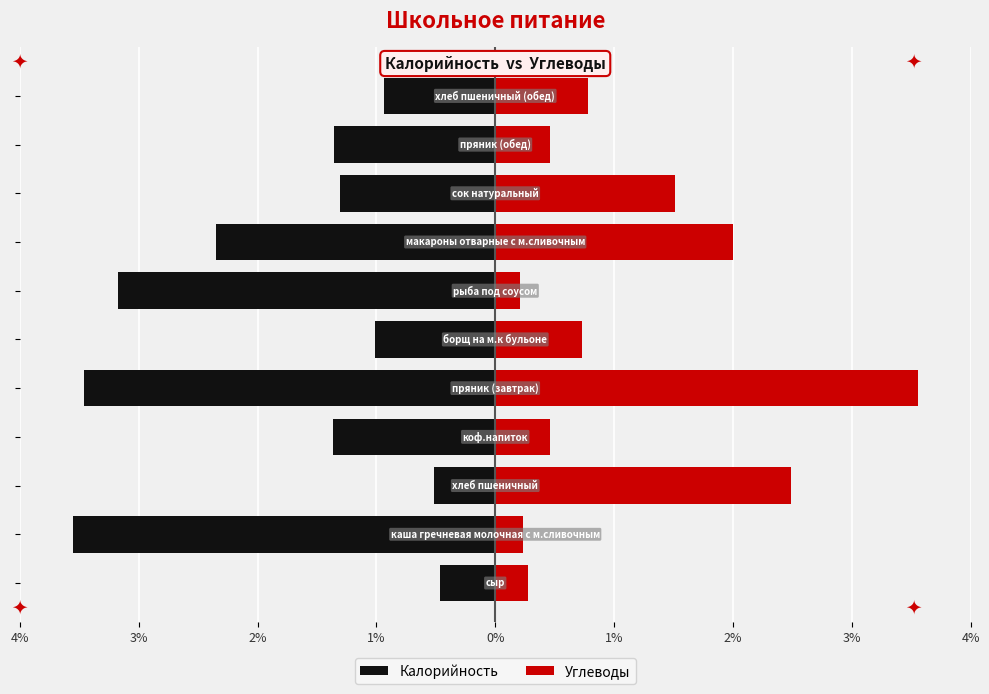

List the series in order of their peak value, lowest first.

Калорийность, Углеводы